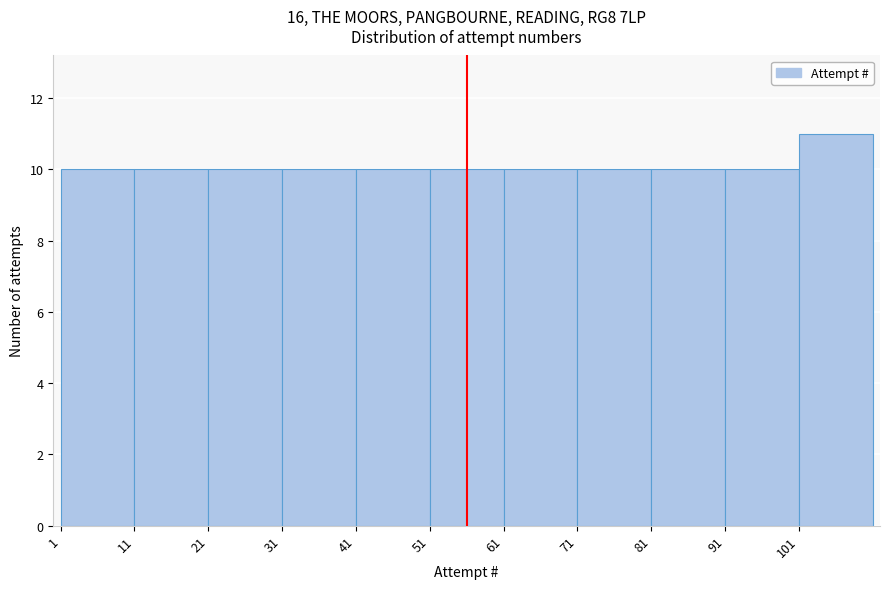

What is the height of the bar covering 61 to 71 on the x-axis? The values are not printed on the chart, so give them approximately, as read against the axis.

10